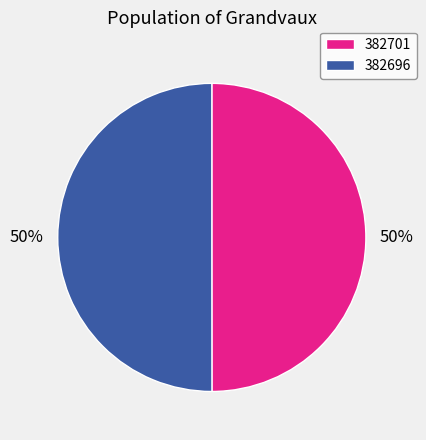

How many segments does this pie chart have?

2